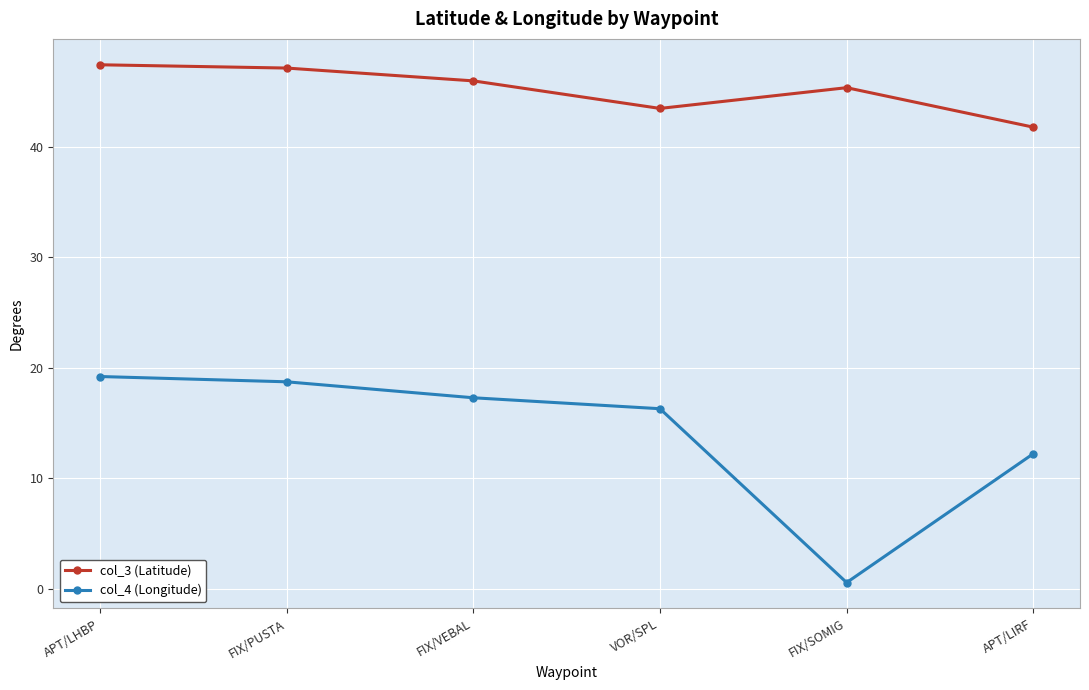

Rank the series by their average value, from highest to lowest.

col_3 (Latitude), col_4 (Longitude)